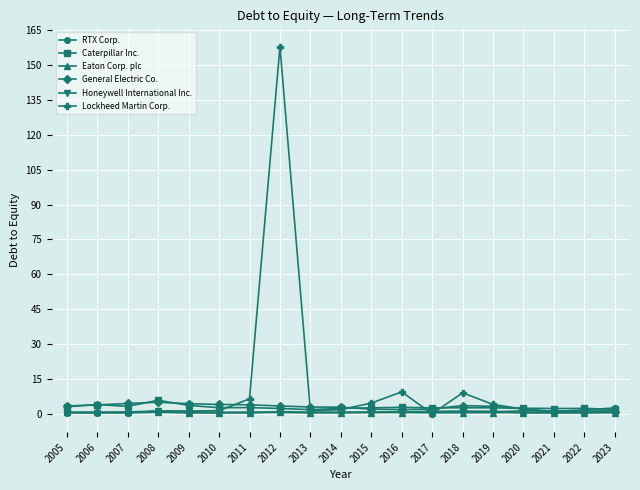

True or false: RTX Corp. has more than 2 points higher than both neighbors.

True